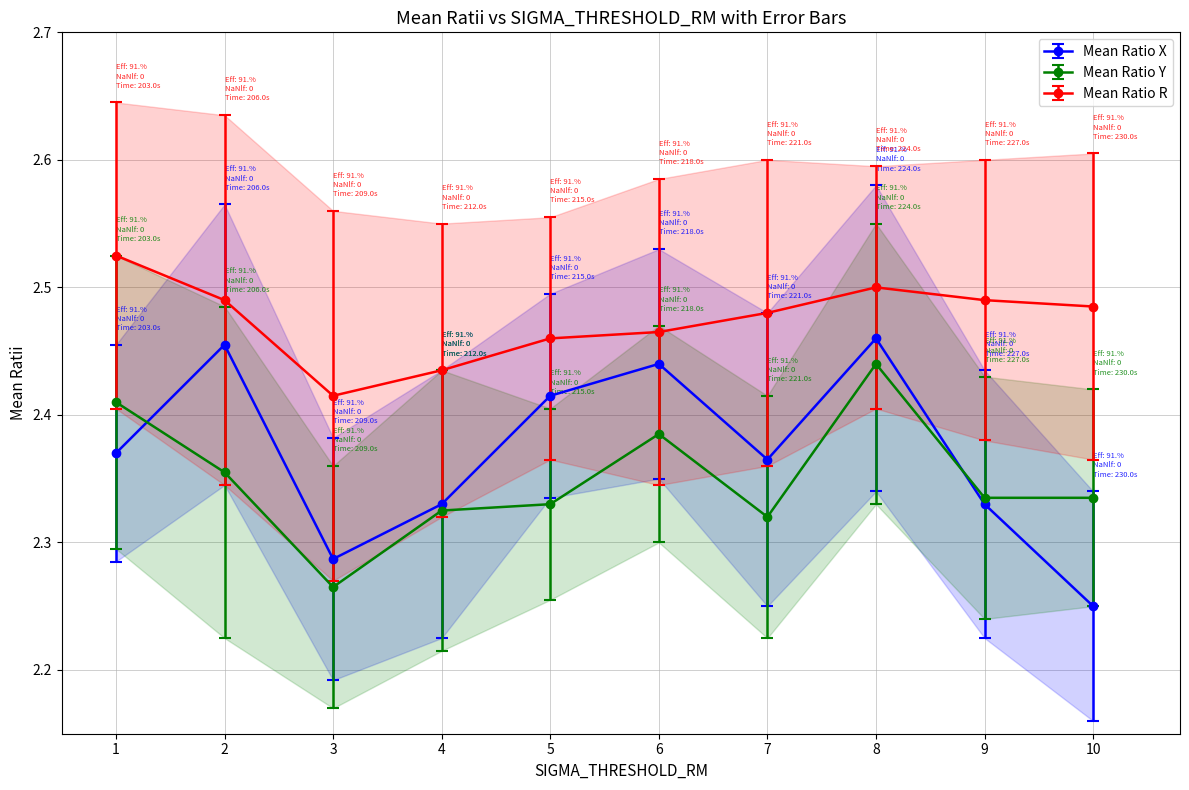

Is it true that Mean Ratio Y equals 2.4 at 1?

True